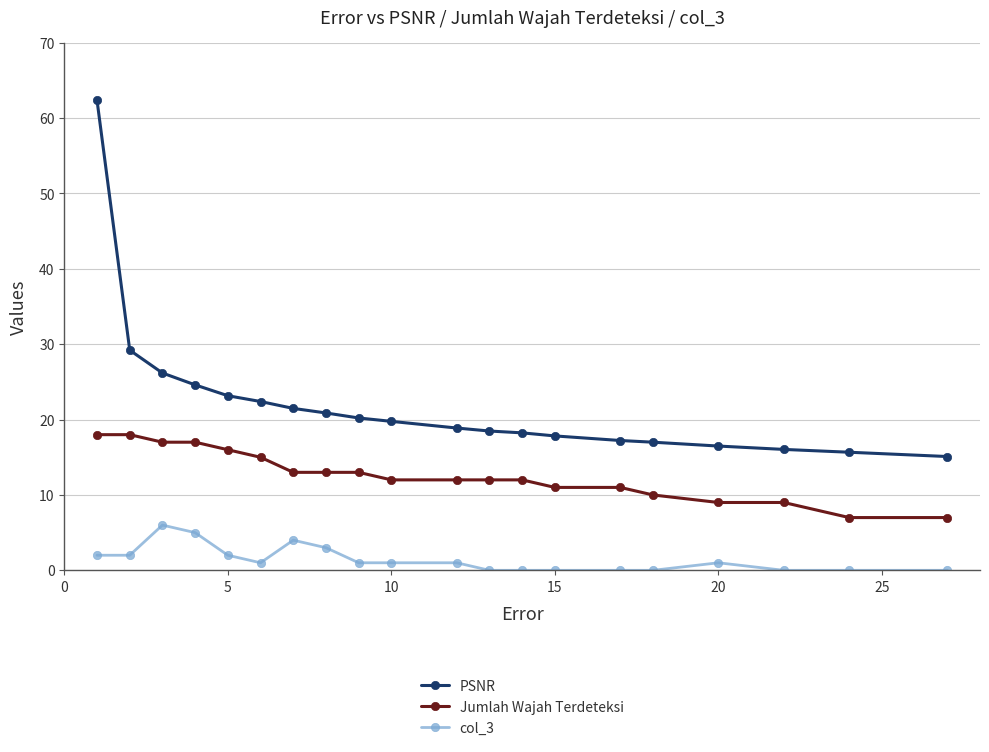

List the series in order of their overall mean, highest first.

PSNR, Jumlah Wajah Terdeteksi, col_3